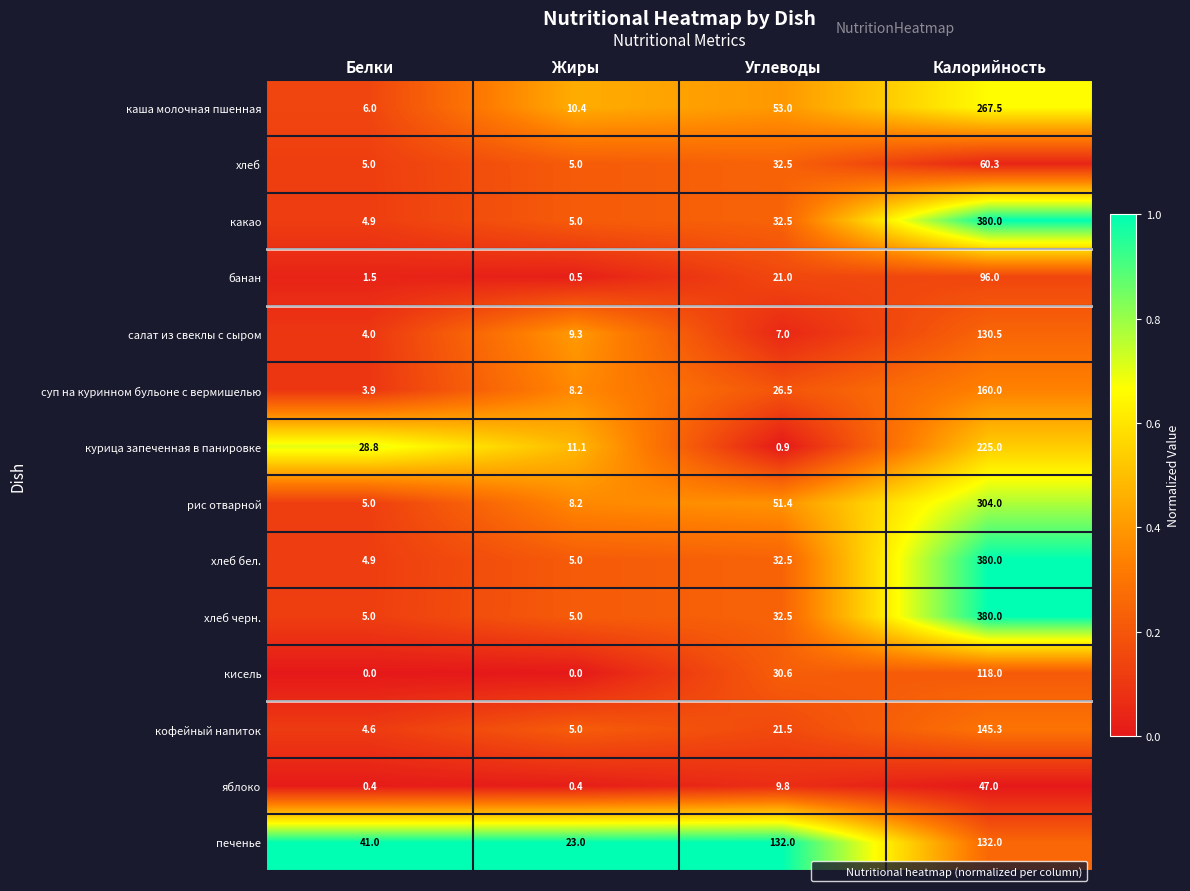

What is the difference between the maximum and minimum values in the кофейный напиток series?

140.7